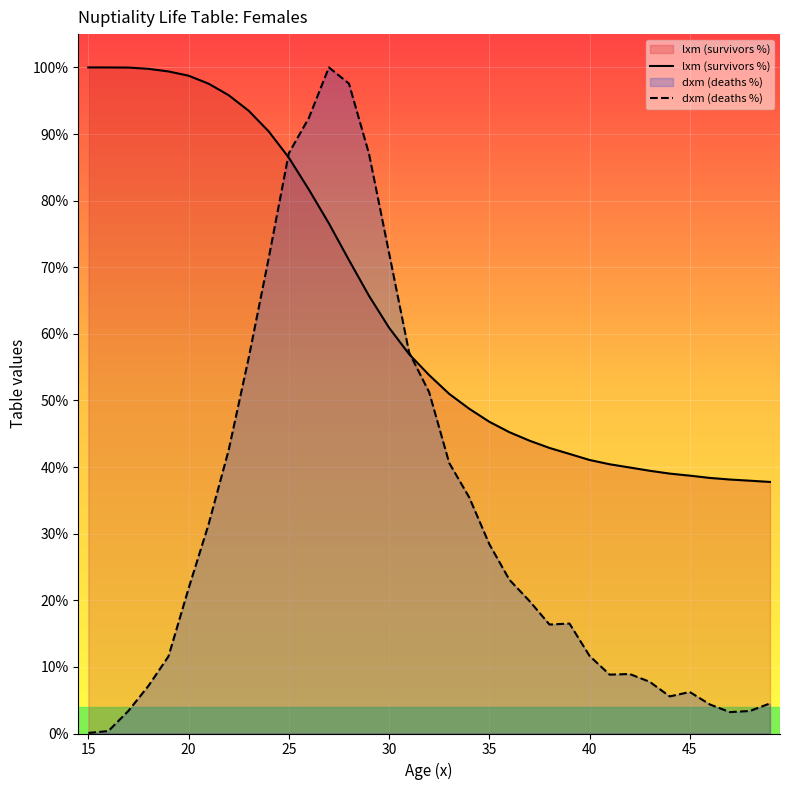

True or false: lxm (survivors %) and dxm (deaths %) cross at least once.

True